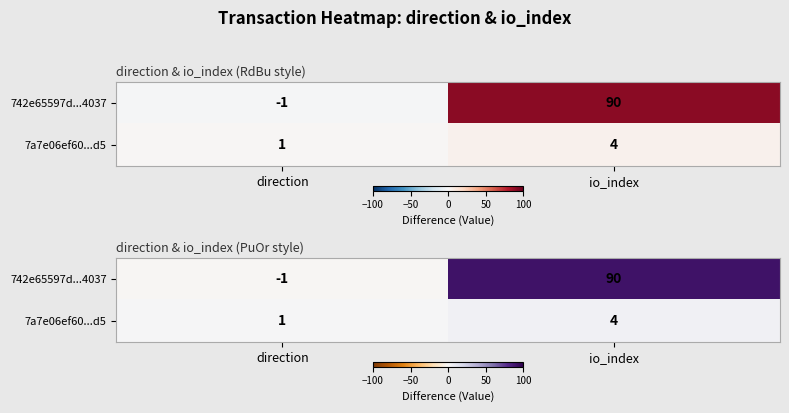

Is the value of 742e65597d...4037 at direction greater than the value of 7a7e06ef60...d5 at direction?

No